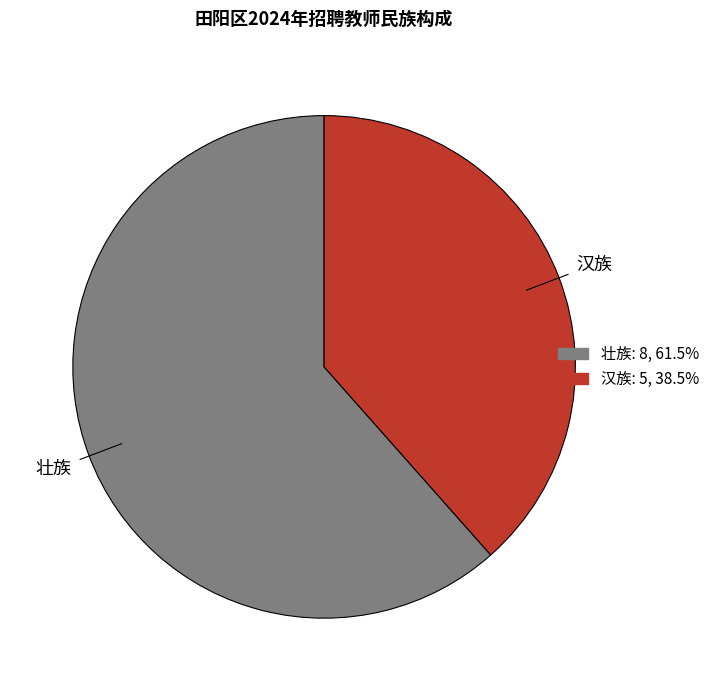

True or false: 汉族 accounts for 52% of the total.

False